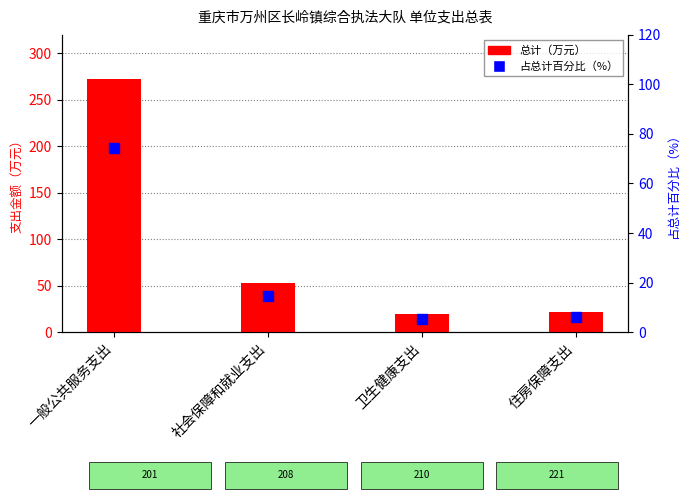

What is the total value across all series at 社会保障和就业支出?

67.0